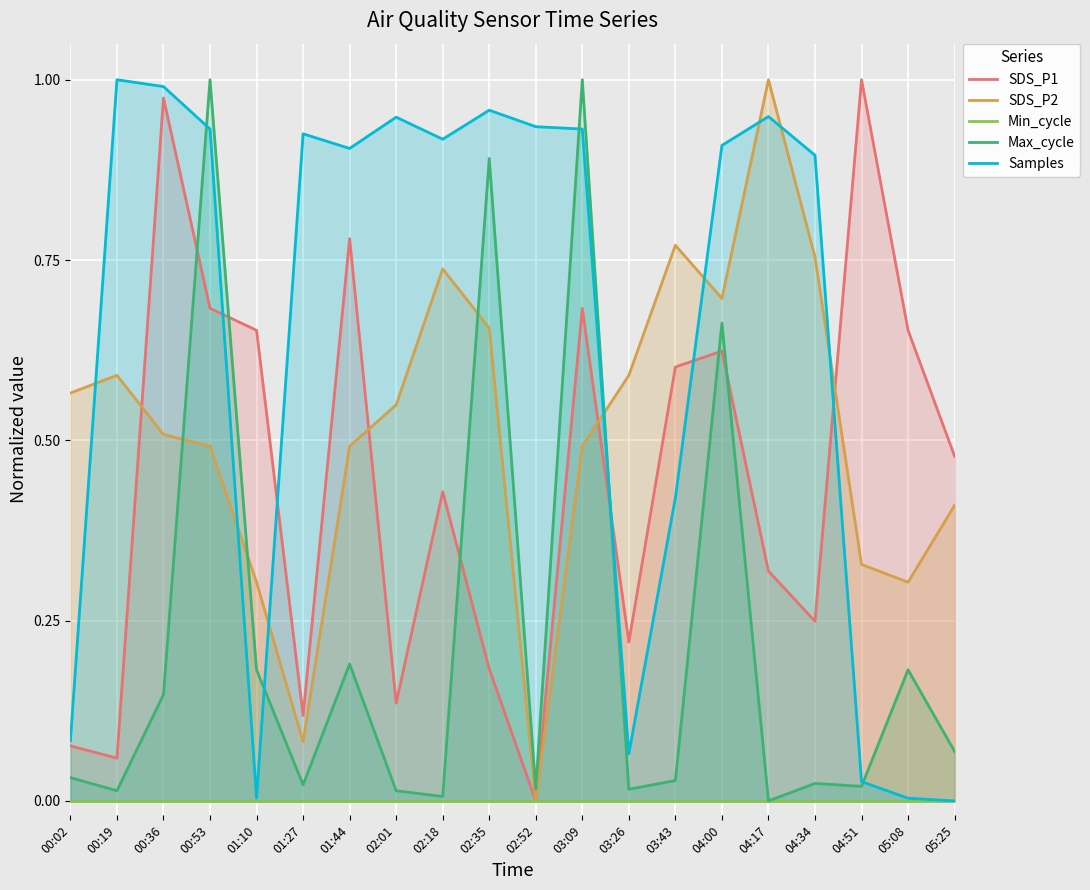

The SDS_P1 series shows 0.8 at 01:44. True or false?

True